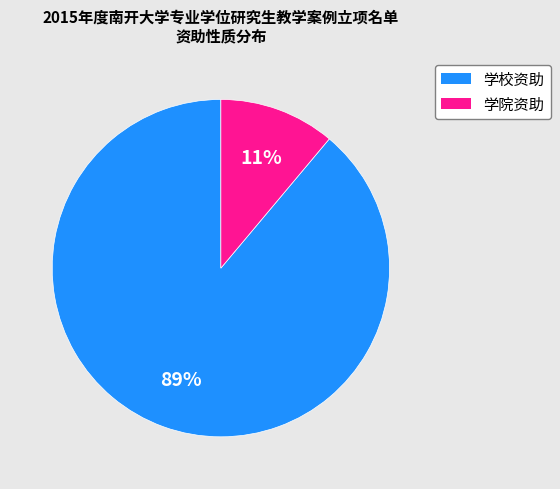

Rank the categories by value from lowest to highest.

学院资助, 学校资助